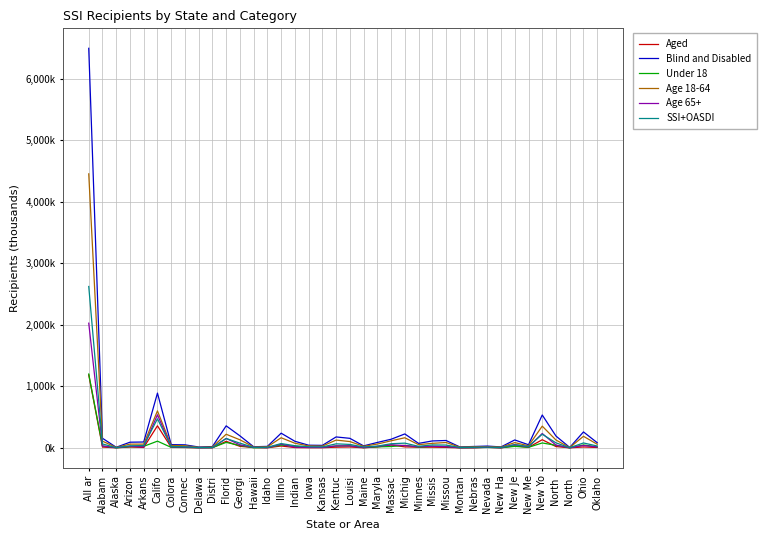

What is the label of the 1st point from the right?

Oklaho